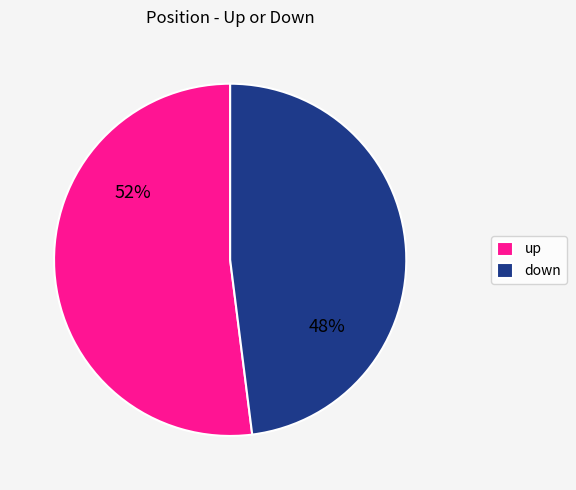

To the nearest percent, what is the difference between the largest and smallest slice percentages?

4%